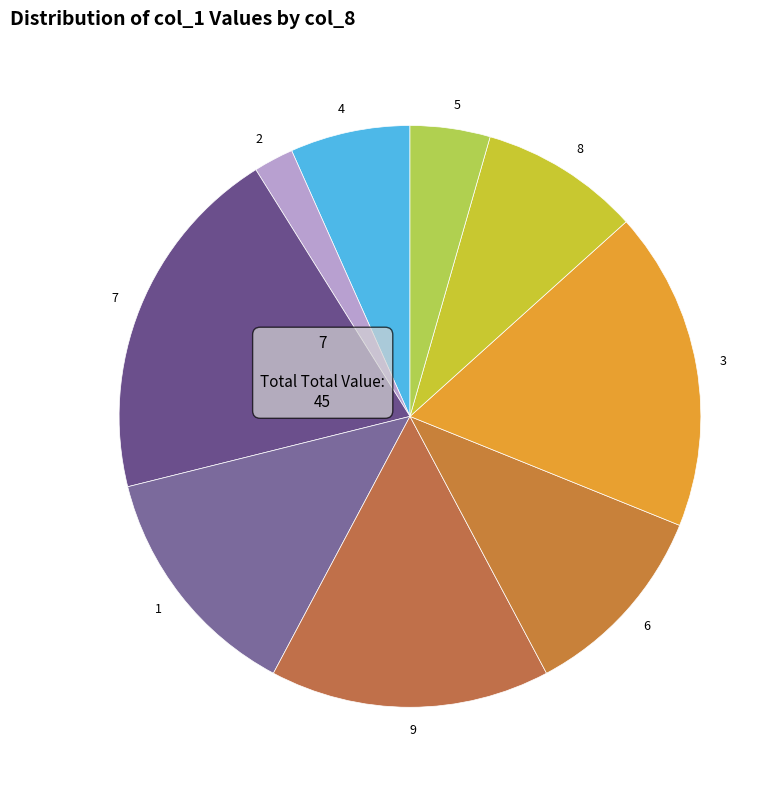

How many slices are in this pie chart?

9